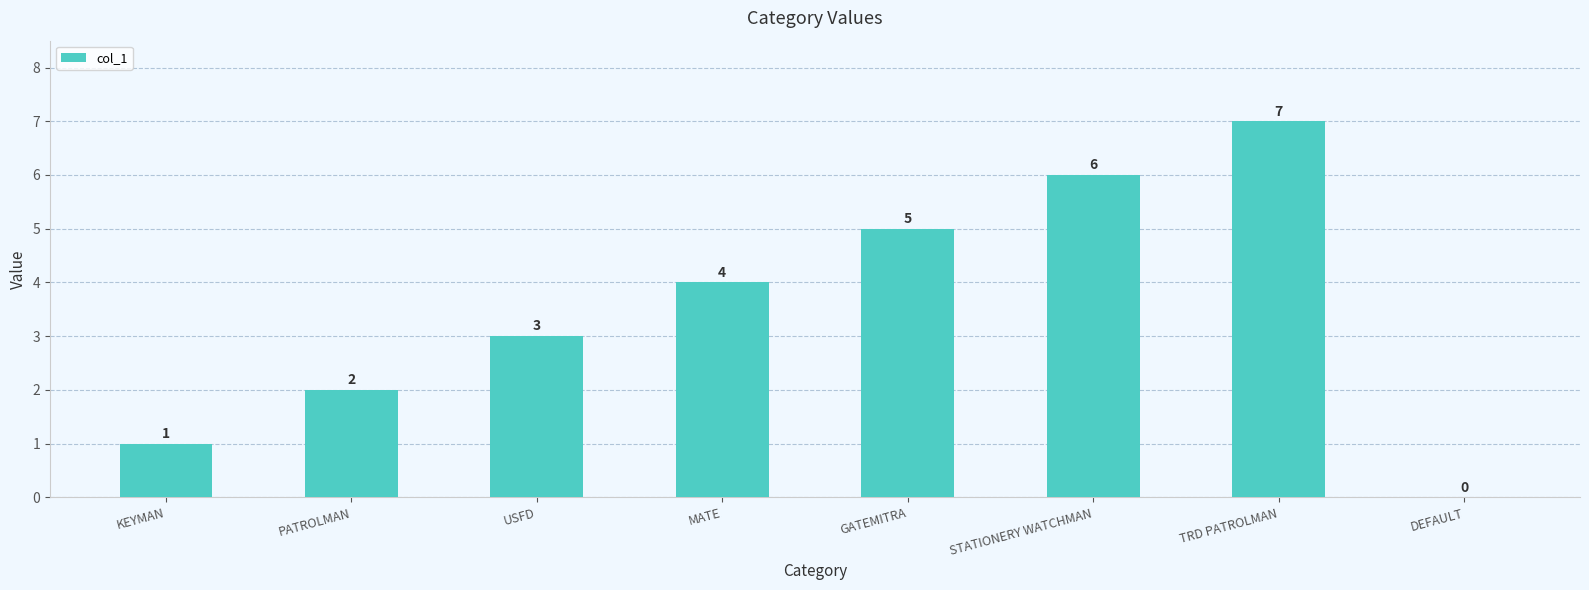

Reading right to left, transcribe all the data shown in this chart.

0	7	6	5	4	3	2	1